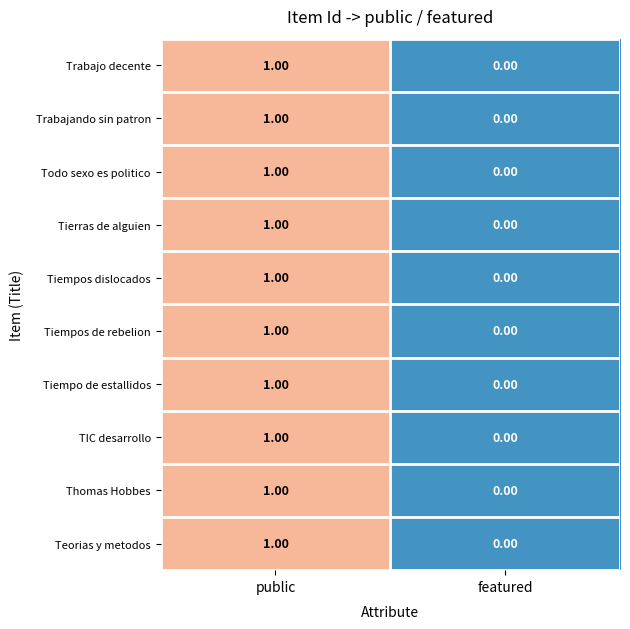

At which category is the sum across all series the highest?

public